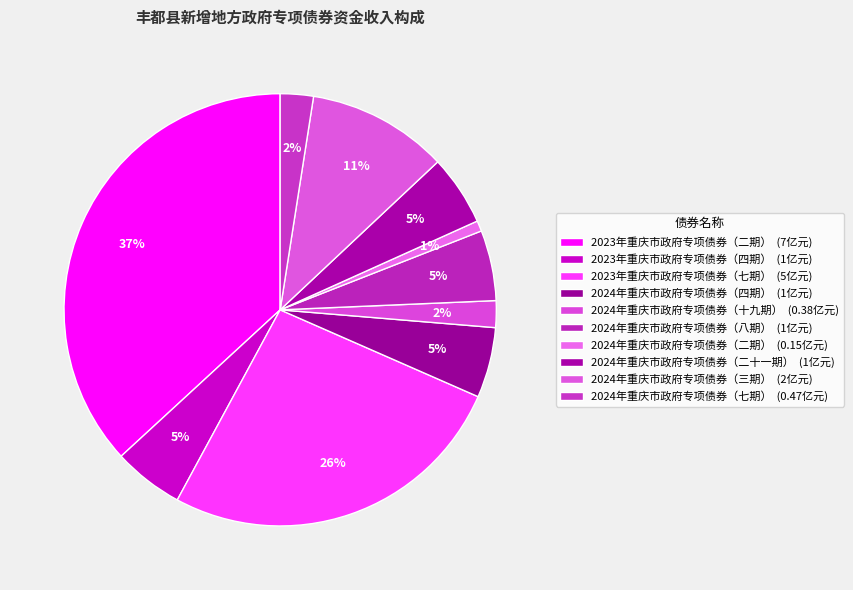

Between 2024年重庆市政府专项债券（八期） and 2024年重庆市政府专项债券（三期）, which is larger?

2024年重庆市政府专项债券（三期）